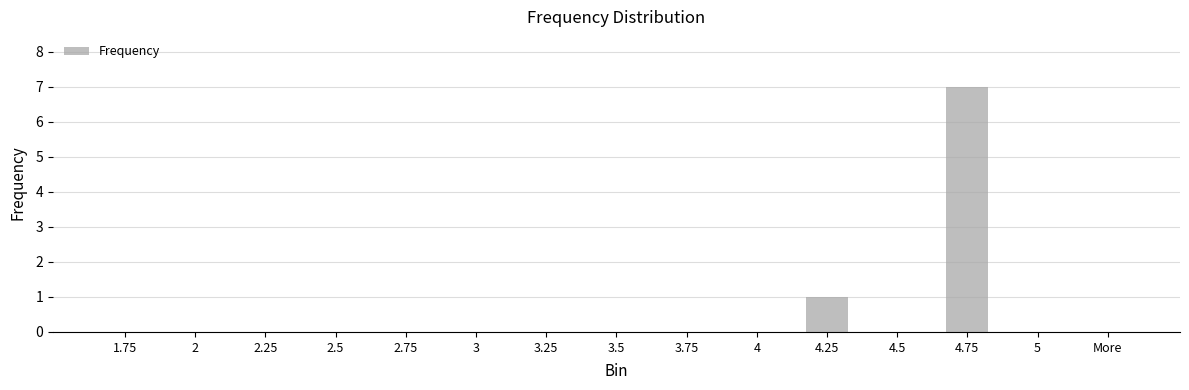

Reading right to left, what are all the values shown in this chart?

More=0	5=0	4.75=7	4.5=0	4.25=1	4=0	3.75=0	3.5=0	3.25=0	3=0	2.75=0	2.5=0	2.25=0	2=0	1.75=0